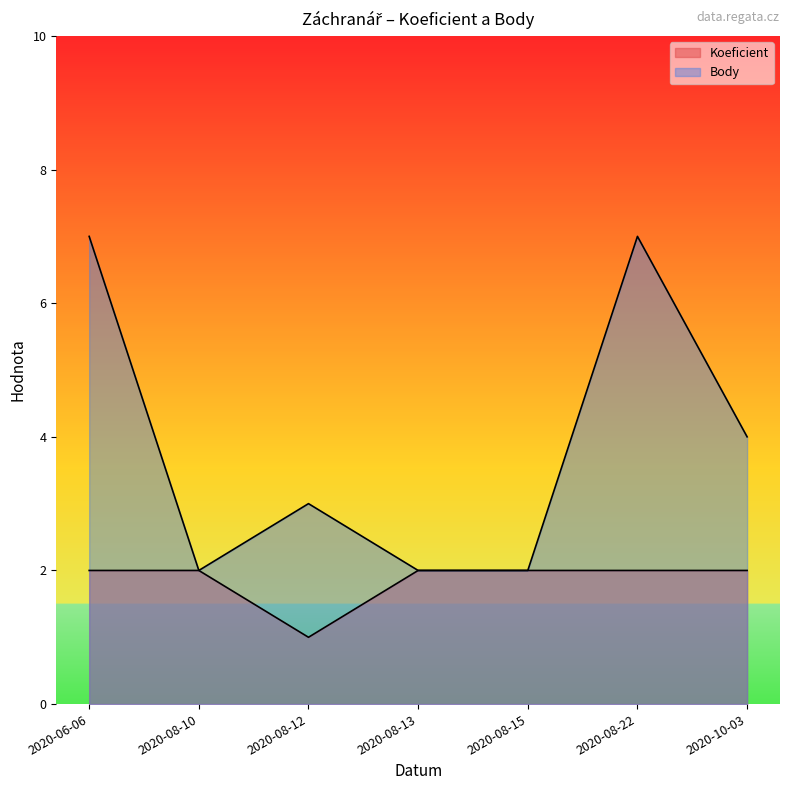

Read the Koeficient value at 2020-10-03.

2